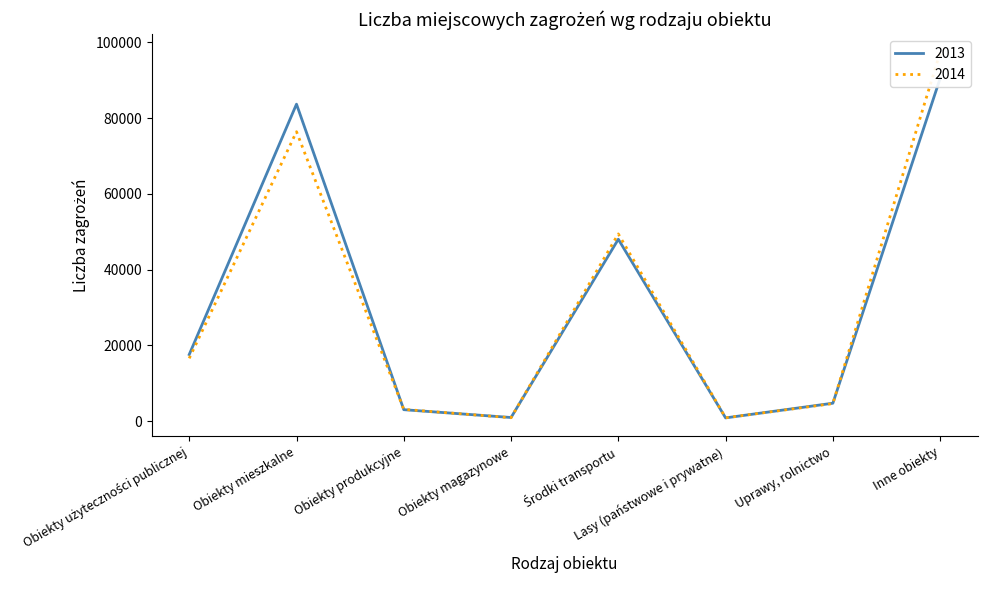

What is the difference between the 2014 values at Środki transportu and Obiekty użyteczności publicznej?

32839